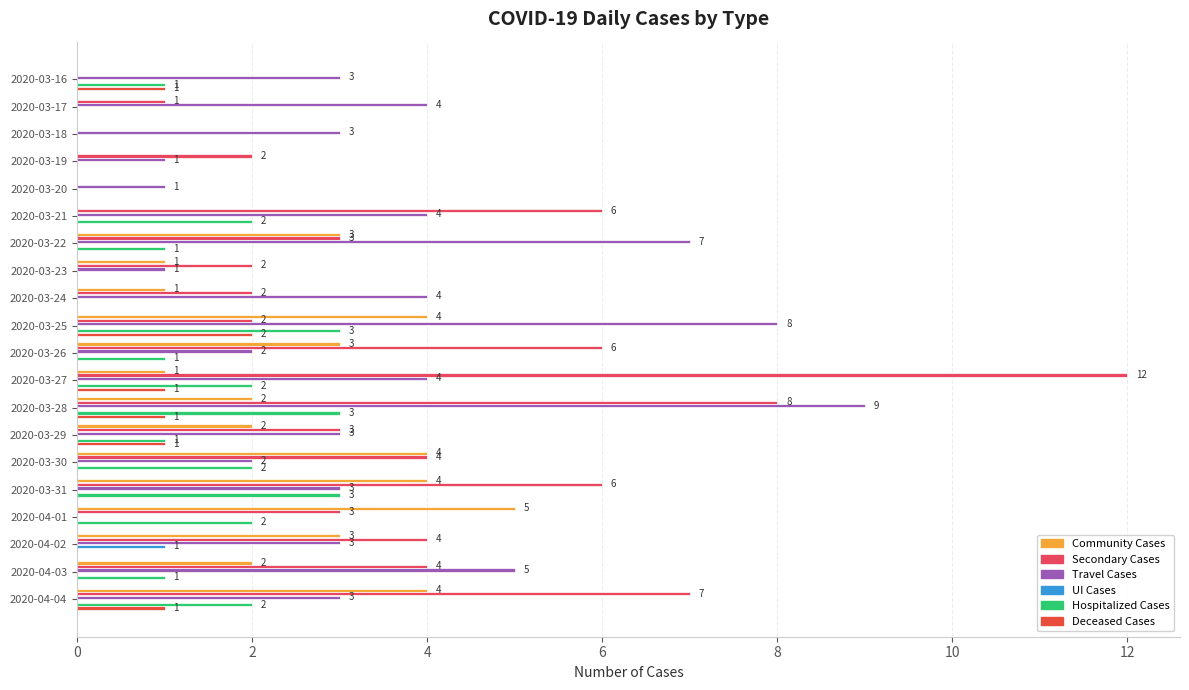

What is the value of the Travel Cases bar at the 5th from the left?

1